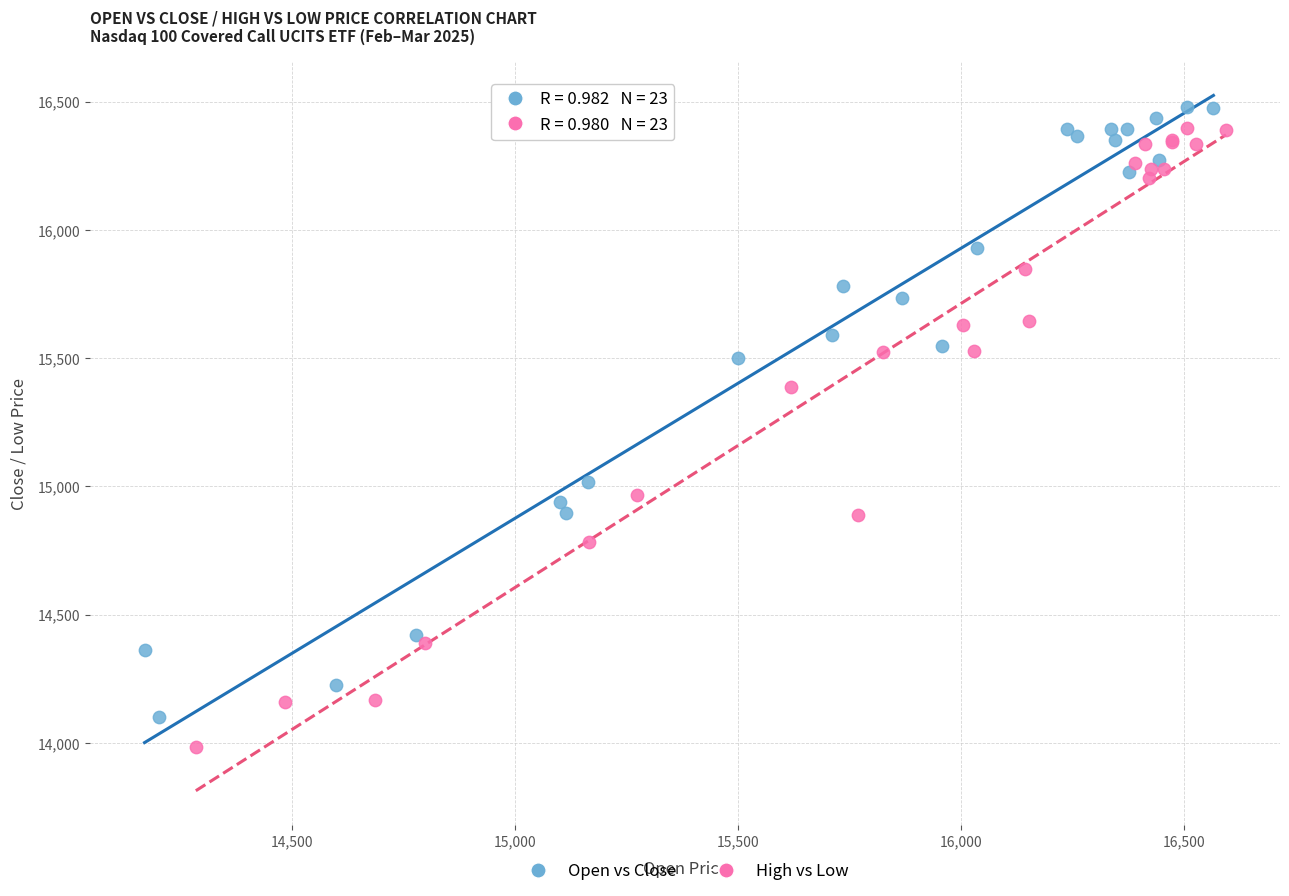

Which series reaches the minimum Y coordinate?

High vs Low